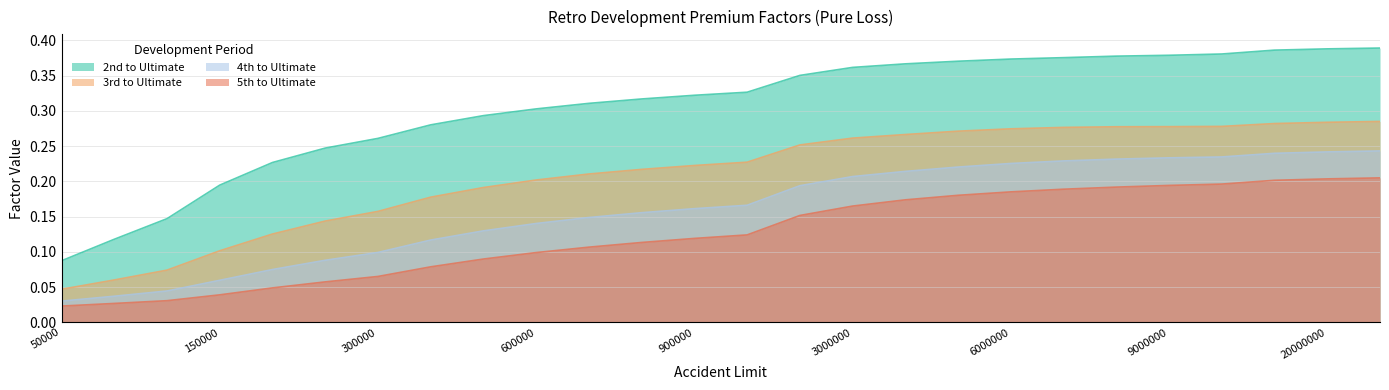

True or false: 3rd to Ultimate and 5th to Ultimate intersect in this chart.

False